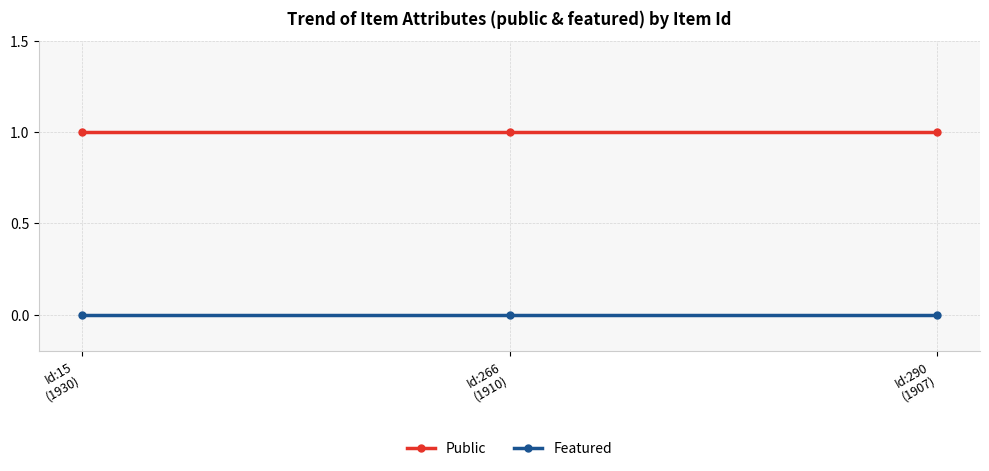

List the series in order of their overall mean, highest first.

Public, Featured